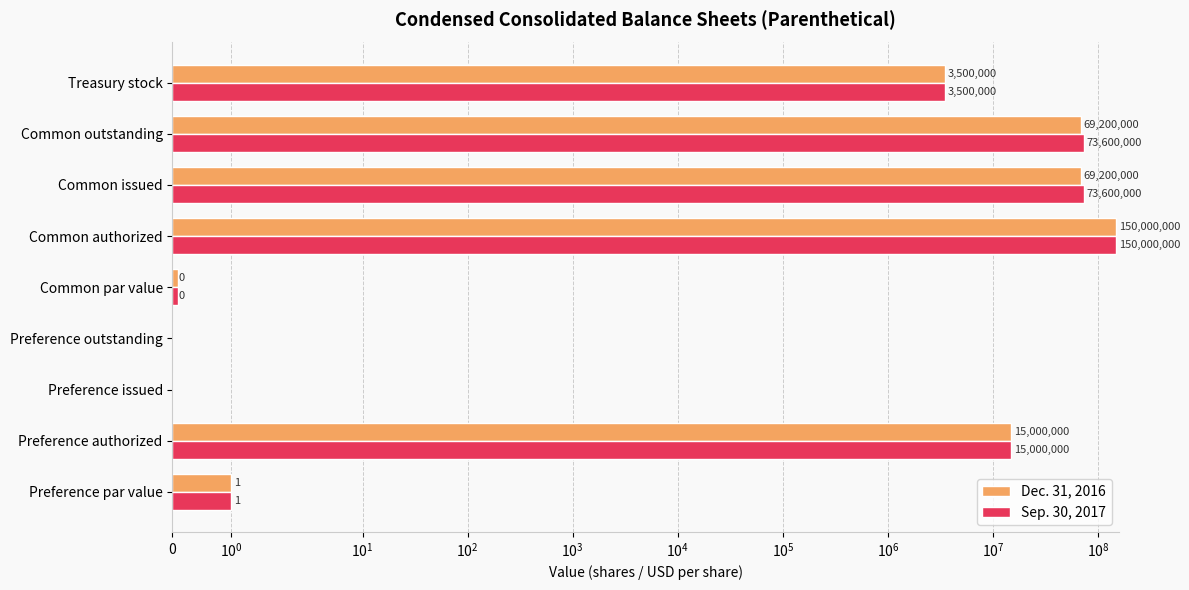

What is the value of the Dec. 31, 2016 bar at the 2nd from the left?

15000000.0